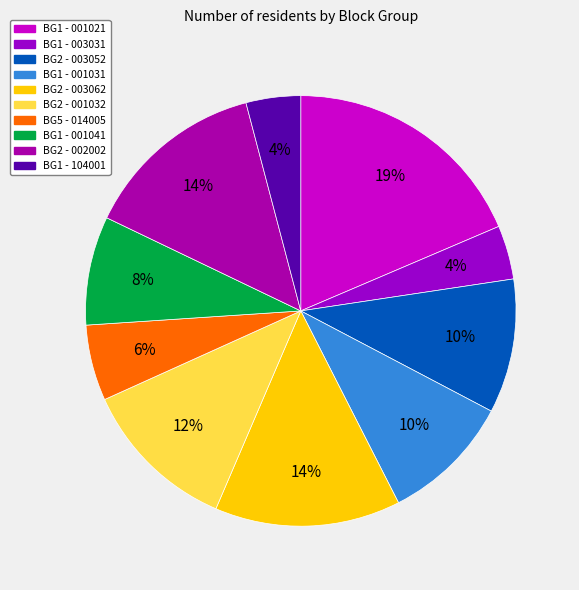

Count the number of slices in the pie.

10